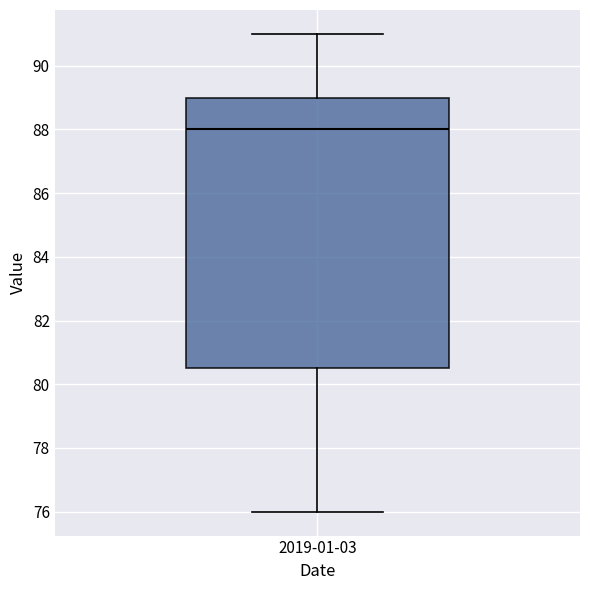

Where does the upper whisker of the box for 2019-01-03 end on the y-axis? The values are not printed on the chart, so give them approximately, as read against the axis.

91.0